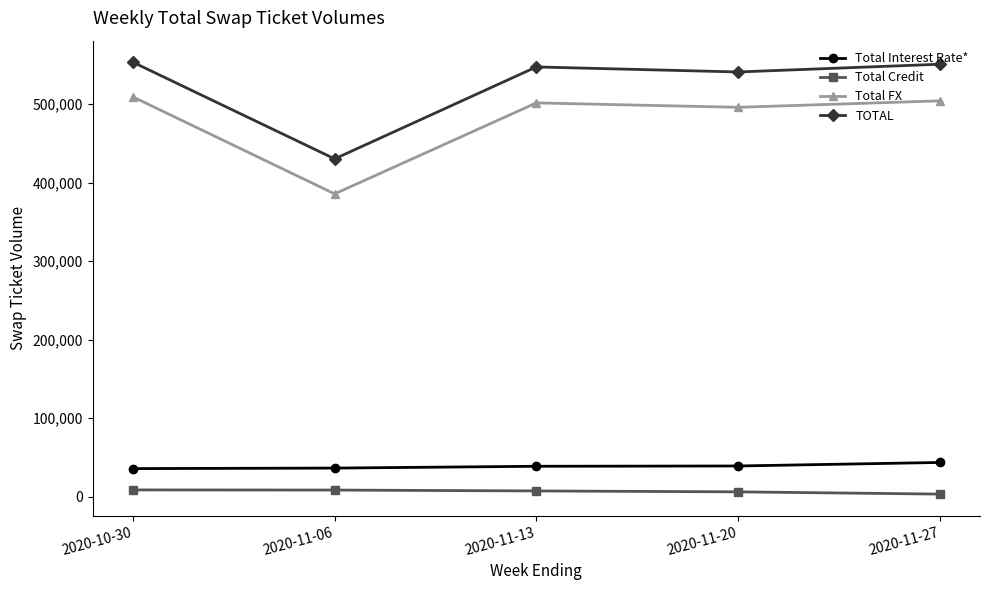

True or false: Total FX has a value of 501492 at 2020-11-13.

True